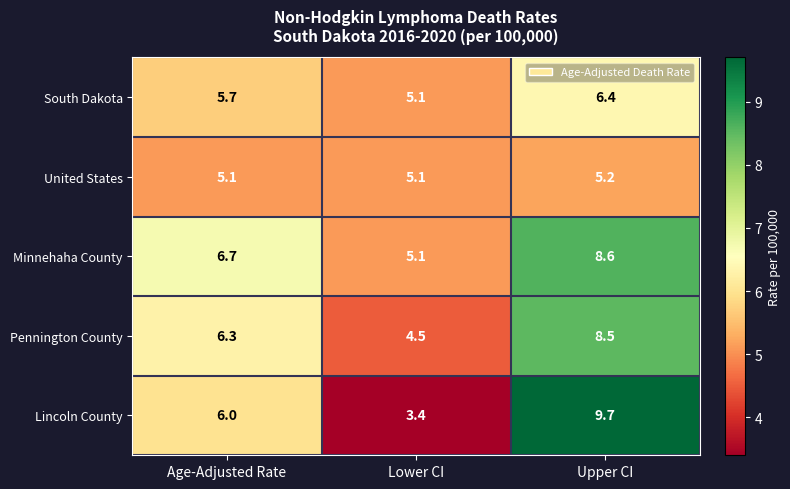

The United States series shows 1.3 at Upper CI. True or false?

False